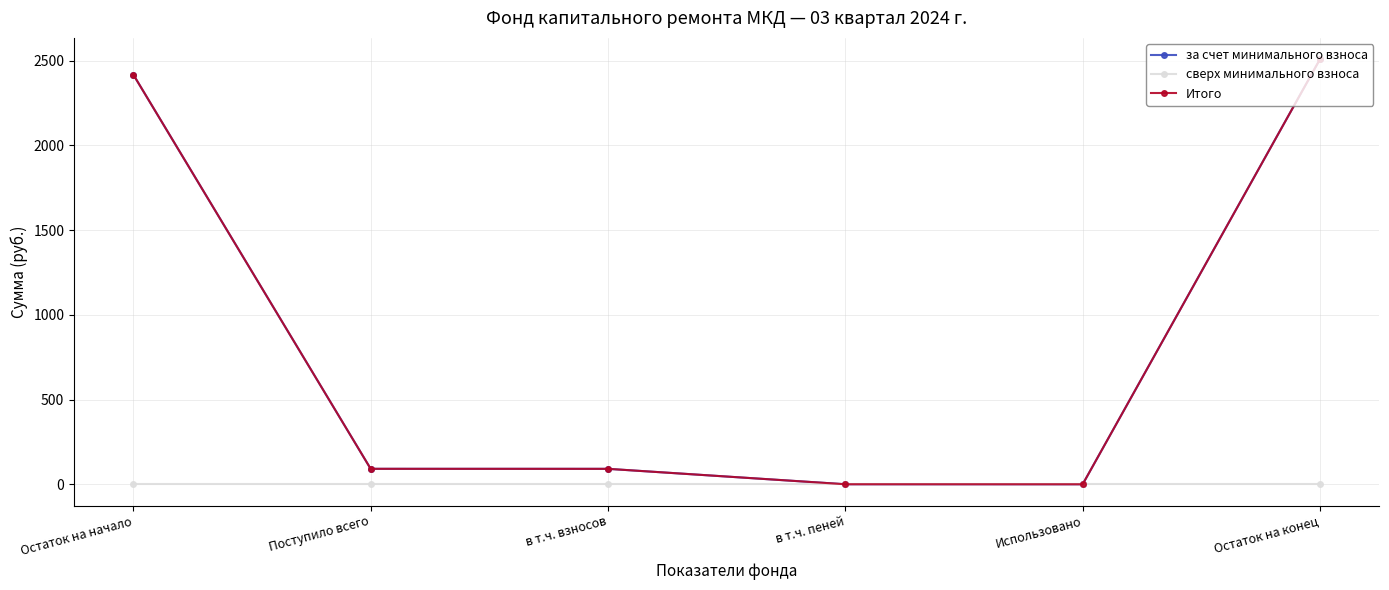

How many lines are shown in the chart?

3